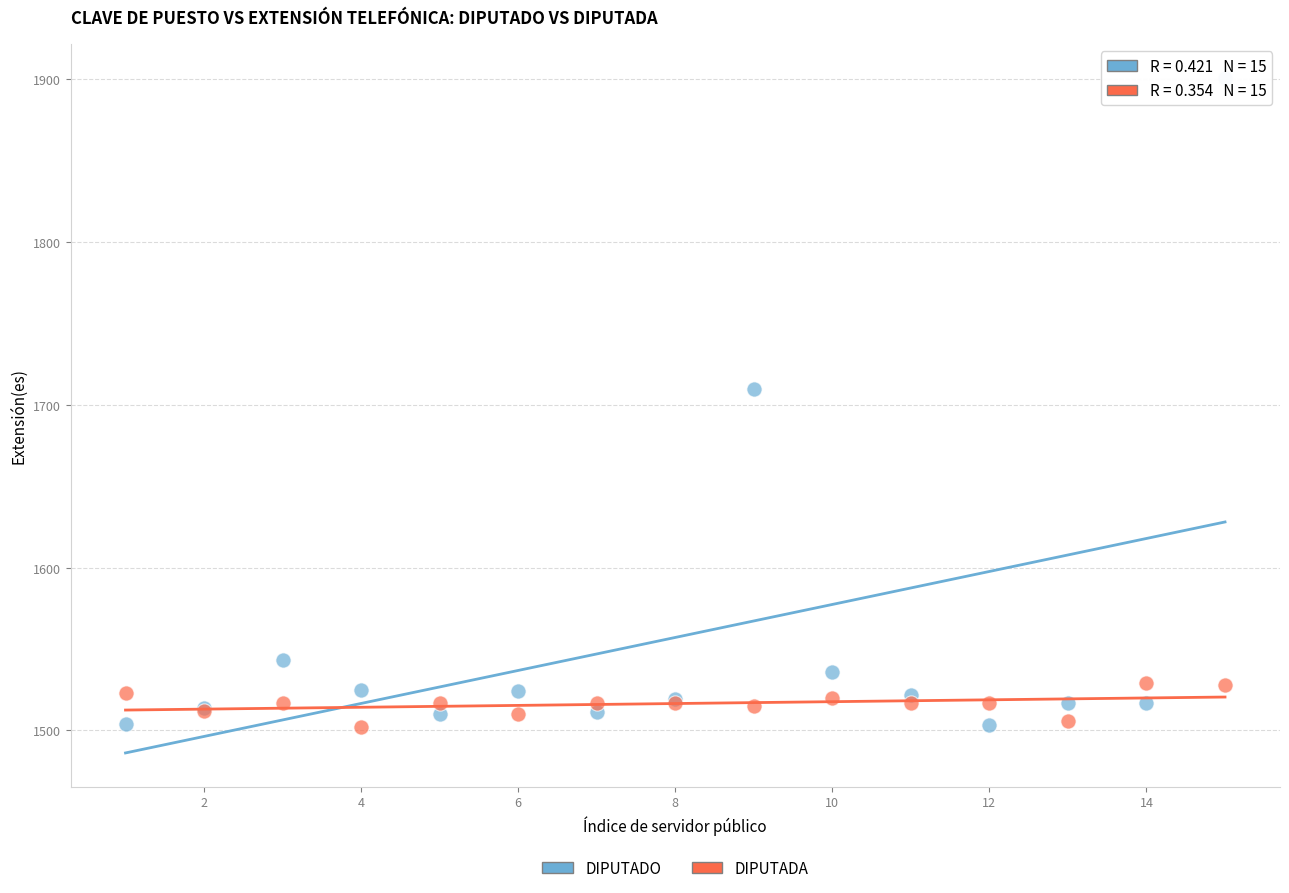

What is the X range (max minus min) for the scatter plot?

14